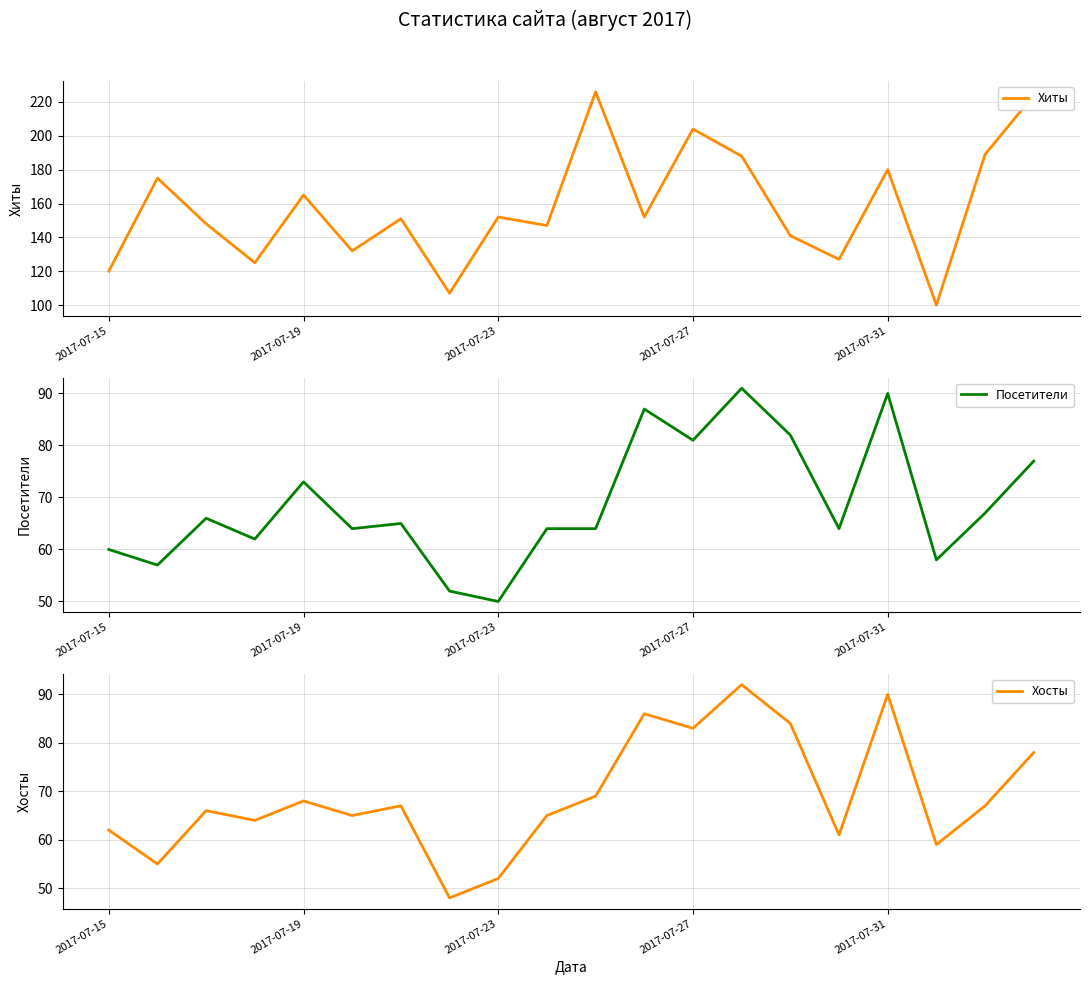

Which series has the largest total across all categories?

Хиты